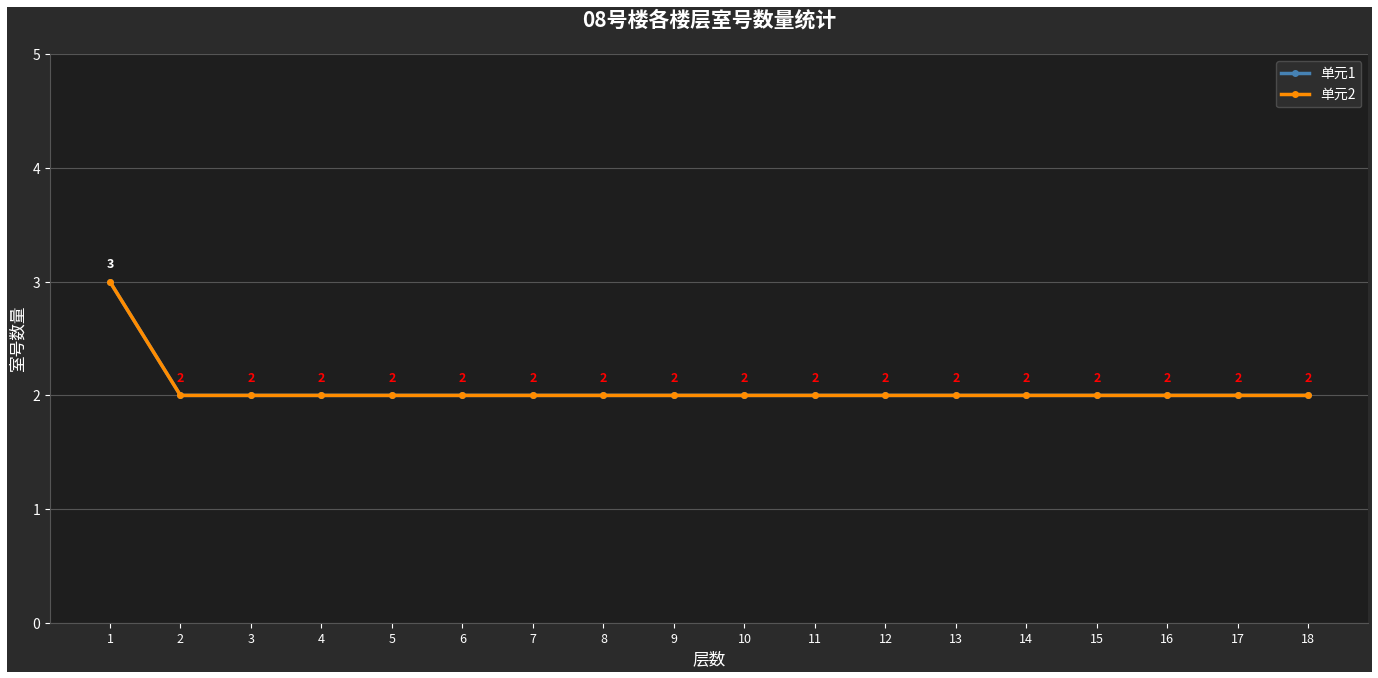

Which series has the largest range (max minus min)?

单元1